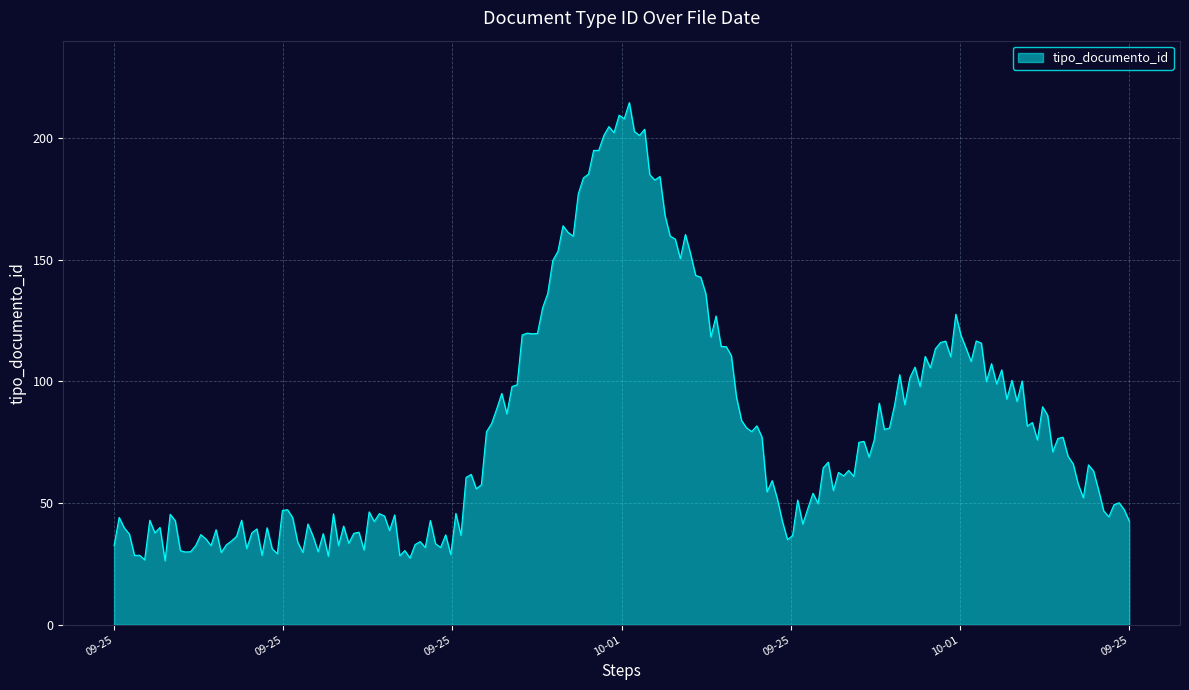

What is the difference between the maximum and minimum values?

188.2